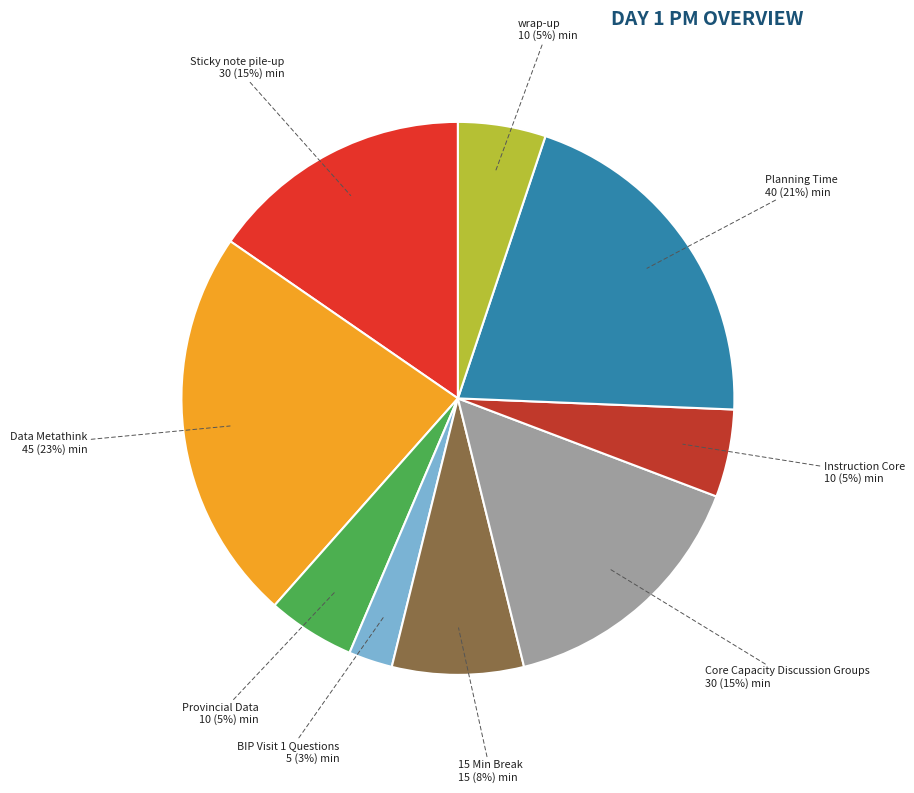

Count the number of slices in the pie.

9